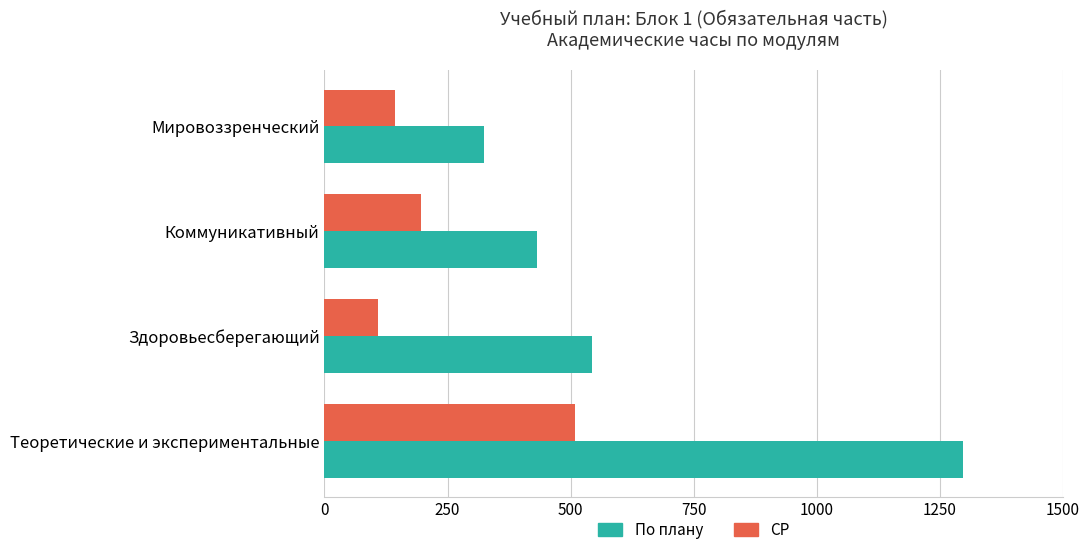

Which category has the highest value across all series?

Теоретические и экспериментальные